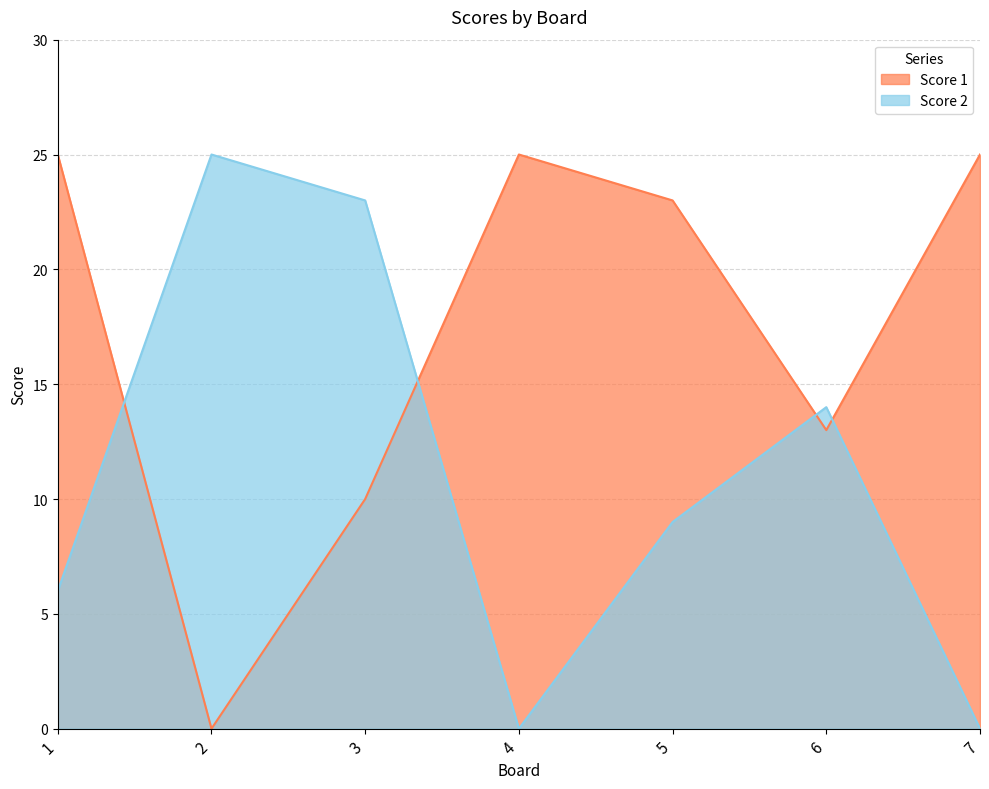

At which category does the chart reach its minimum across all series?

2